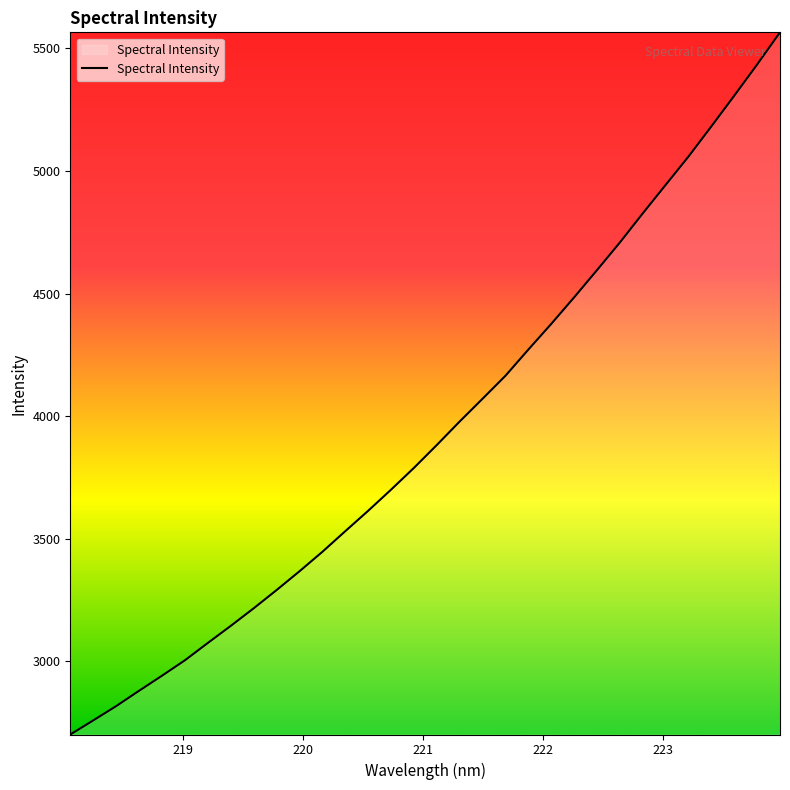

What is the smallest value displayed?

2700.7